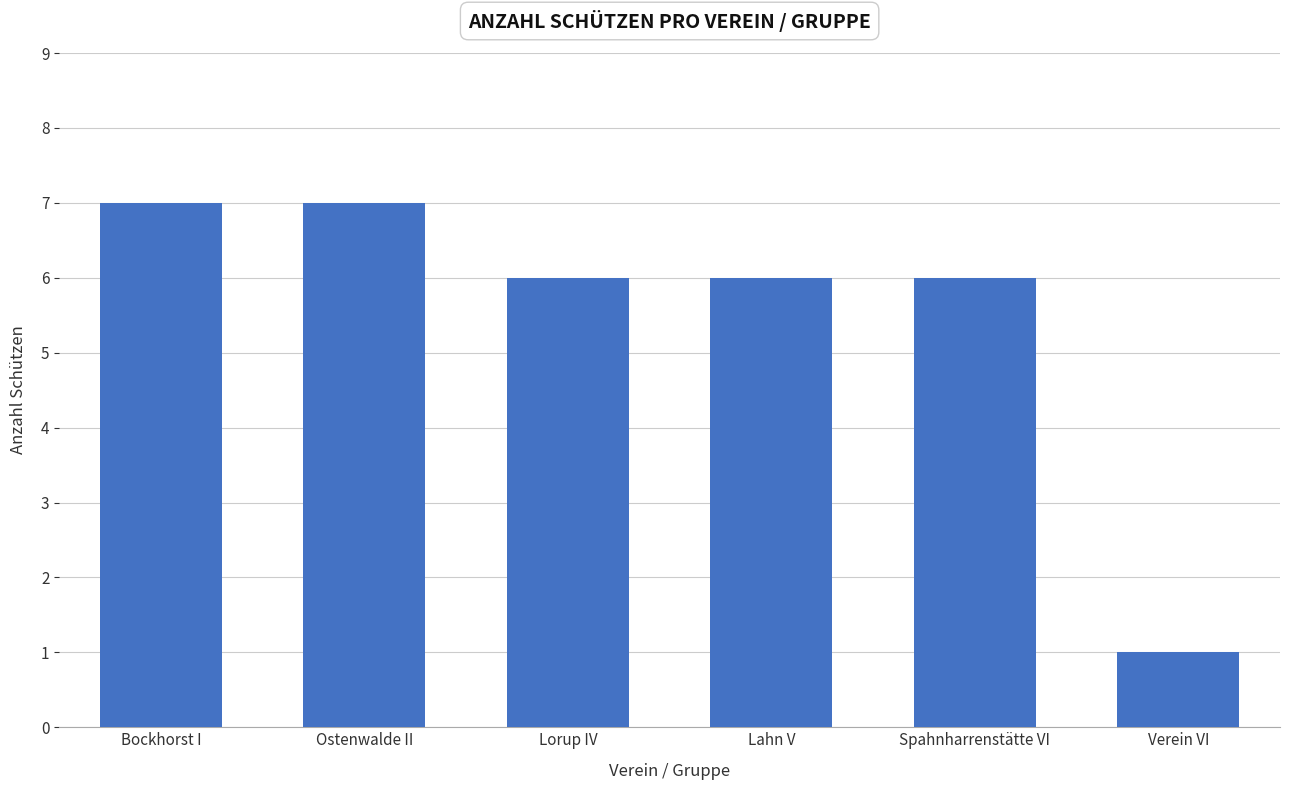

Reading right to left, transcribe all the data shown in this chart.

Verein VI=1	Spahnharrenstätte VI=6	Lahn V=6	Lorup IV=6	Ostenwalde II=7	Bockhorst I=7